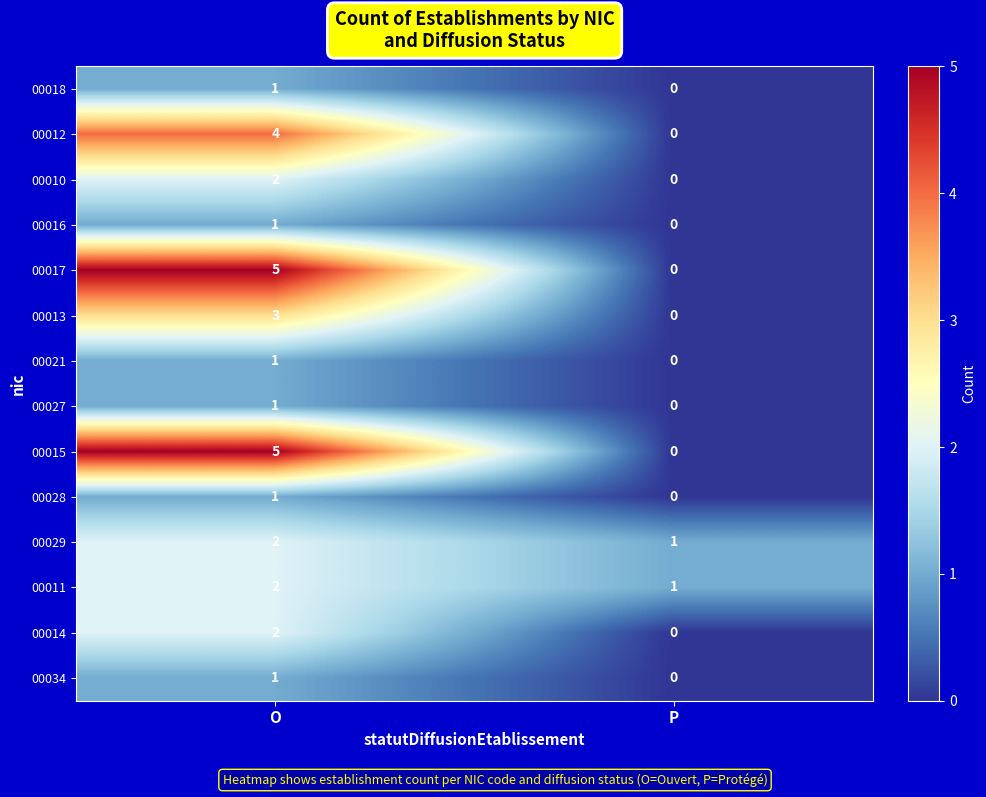

What is the difference between the 00013 values at O and P?

3